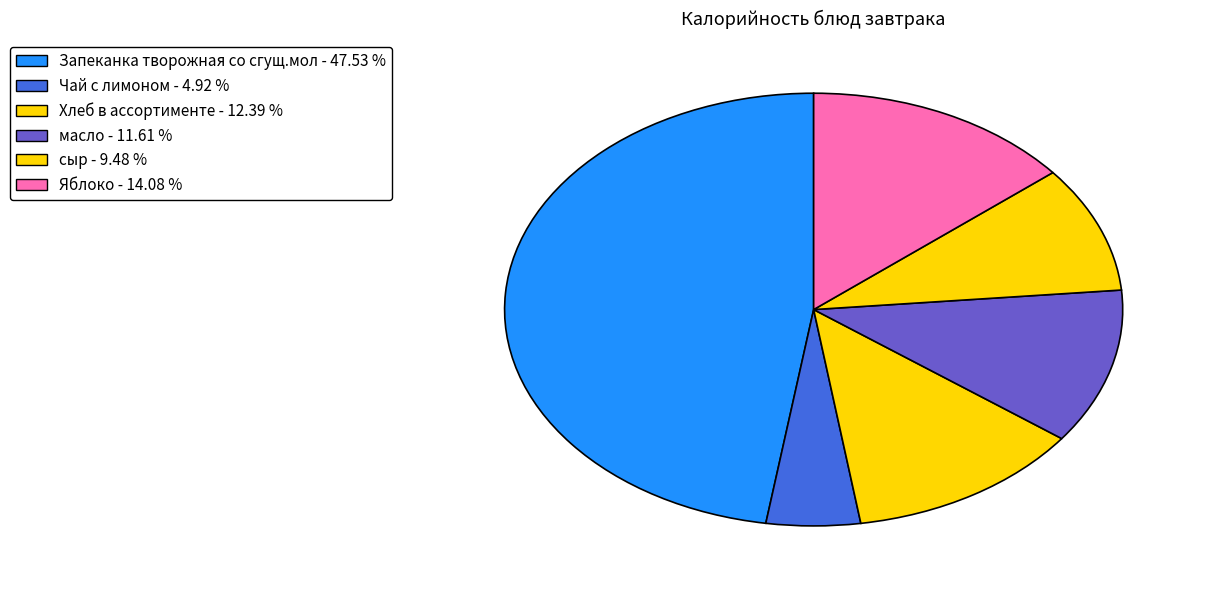

Is there any slice that represents more than half of the pie?

No